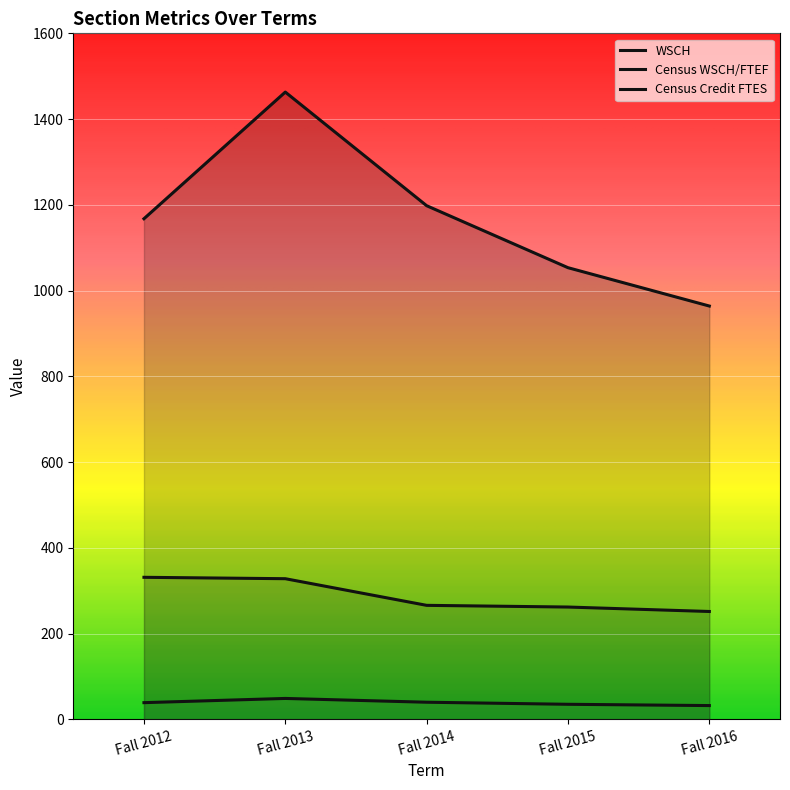

Between Fall 2013 and Fall 2016, which is larger?

Fall 2013